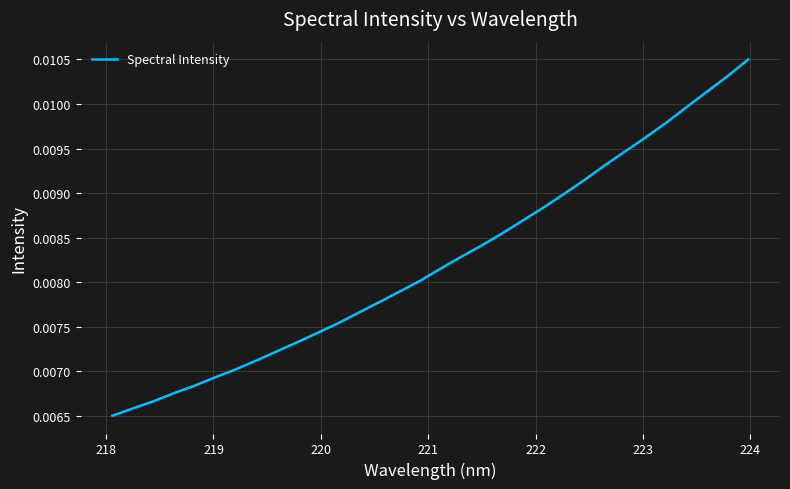

Does the chart display data point markers on the line(s)?

No